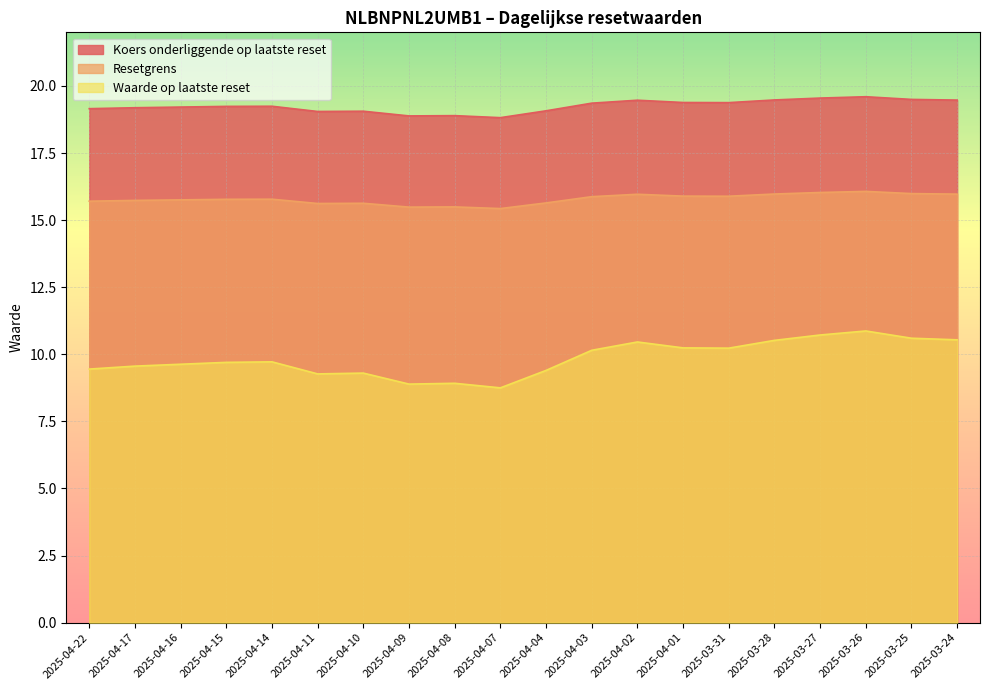

At which category does the chart reach its peak across all series?

2025-03-26